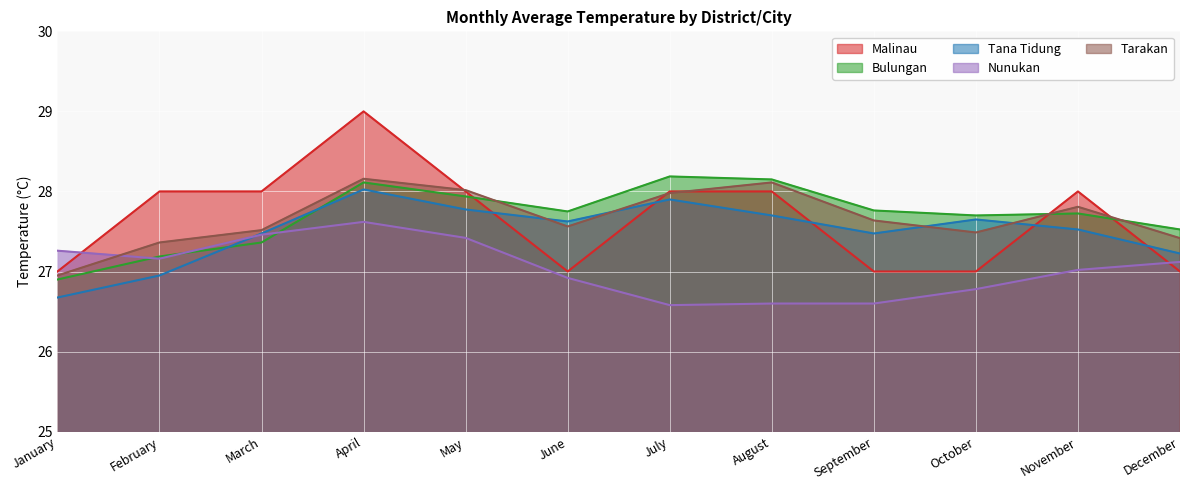

At how many categories does at least one series exceed 28?

4